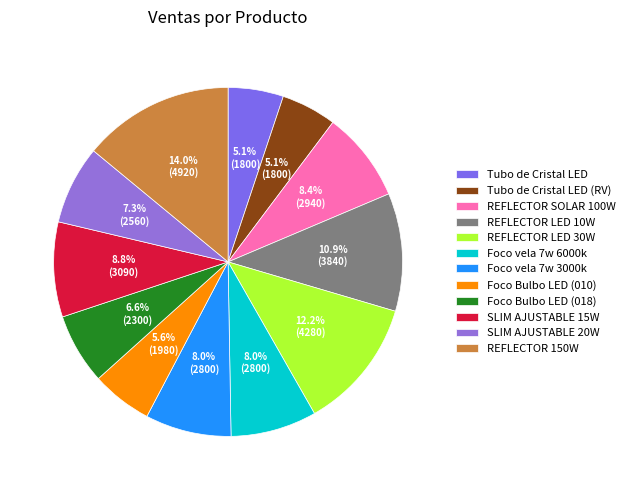

Count the number of slices in the pie.

12